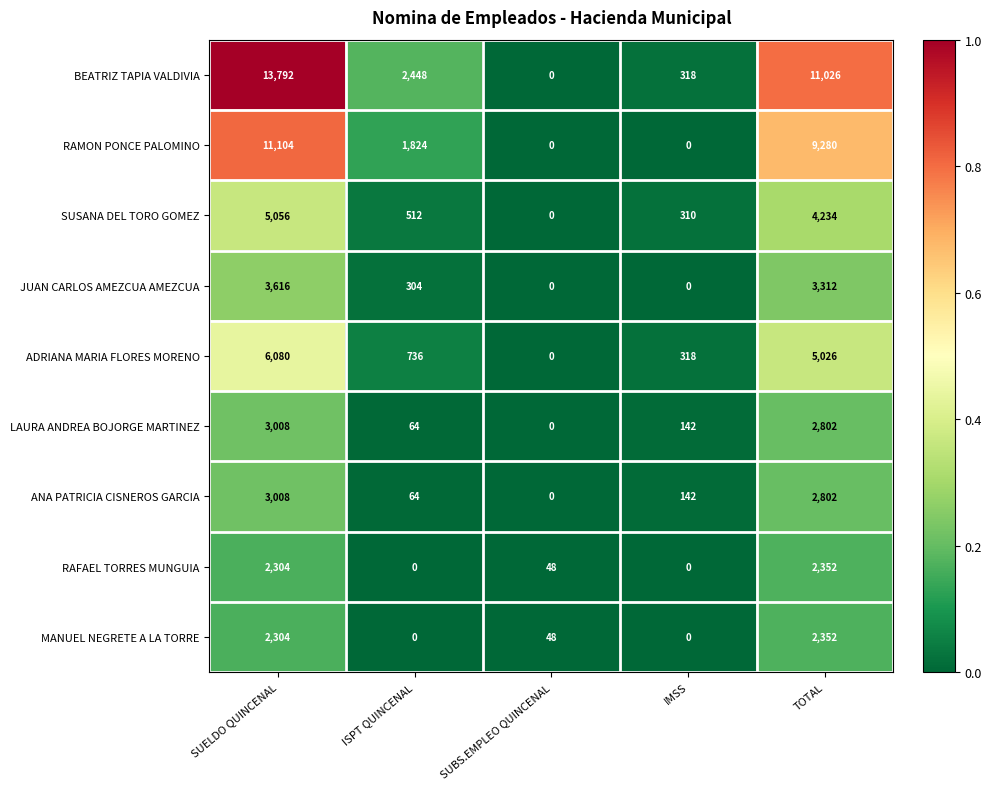

The RAFAEL TORRES MUNGUIA series shows 48 at SUBS.EMPLEO QUINCENAL. True or false?

True